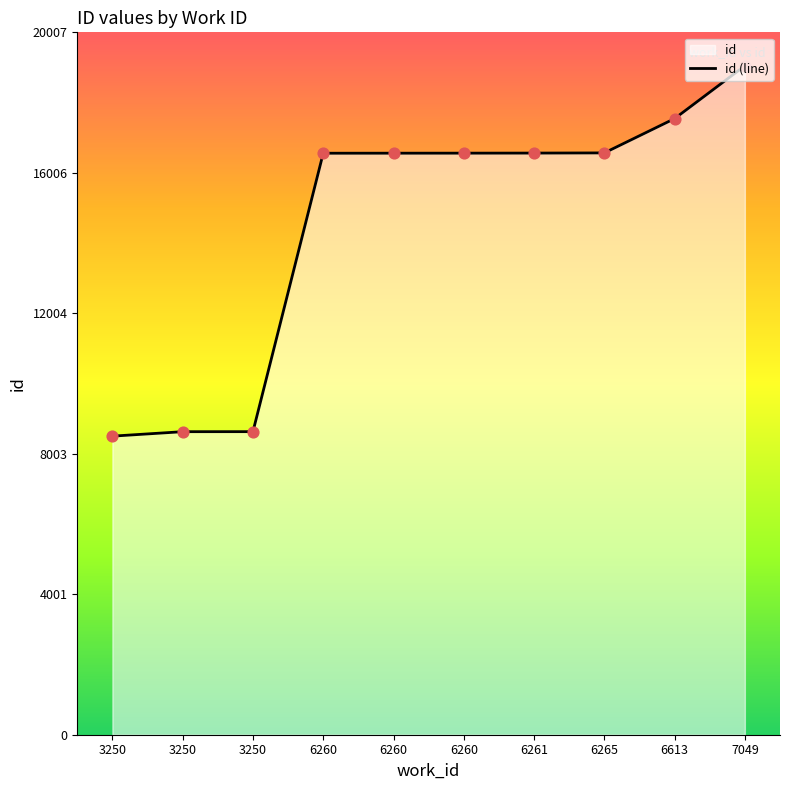

What is the ratio of the value at 3250 to the value at 6260?

0.5